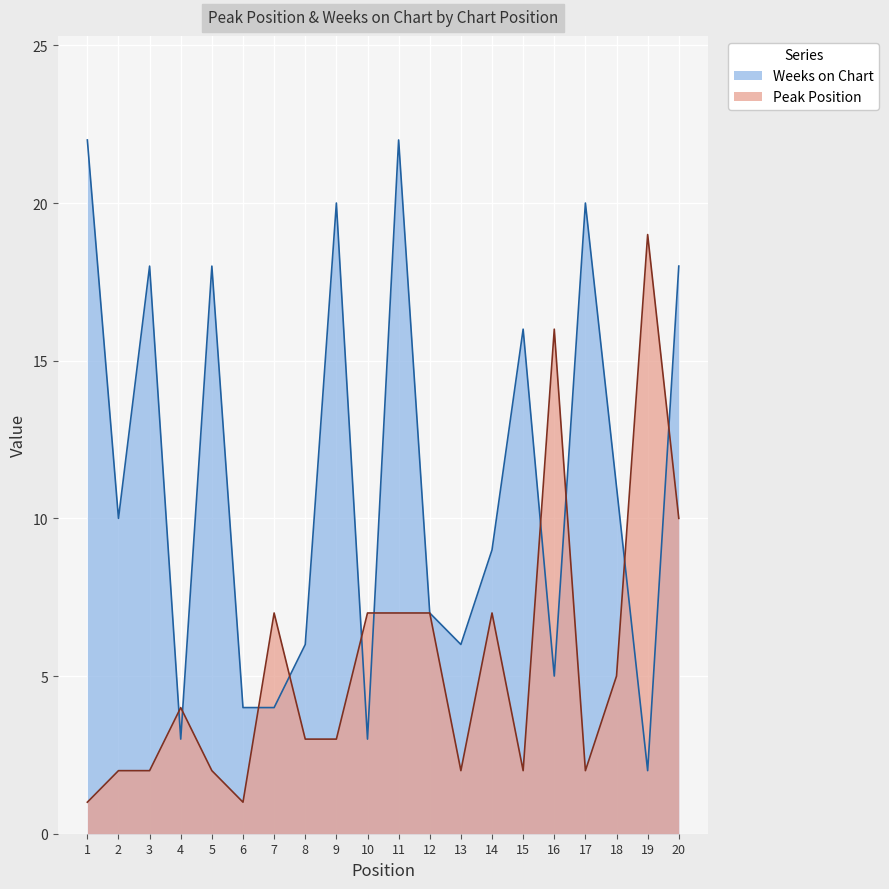

What is the minimum value for Peak Position?

1